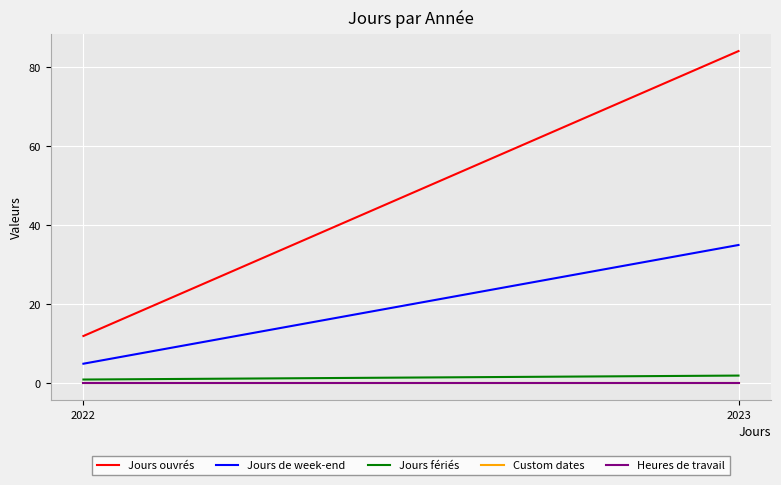

Is it true that Jours ouvrés equals 12 at 2022?

True